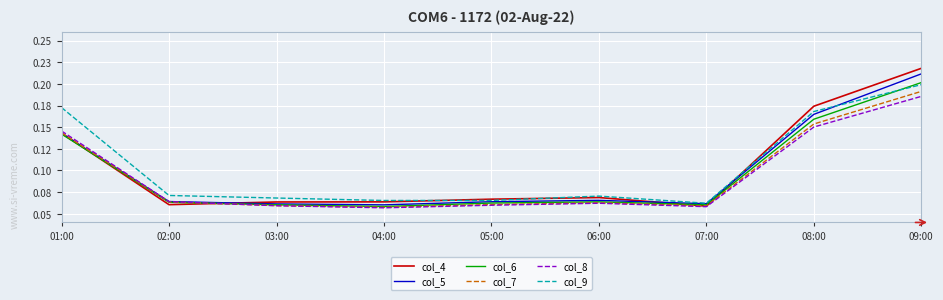

What are all the series names shown in the legend?

col_4, col_5, col_6, col_7, col_8, col_9